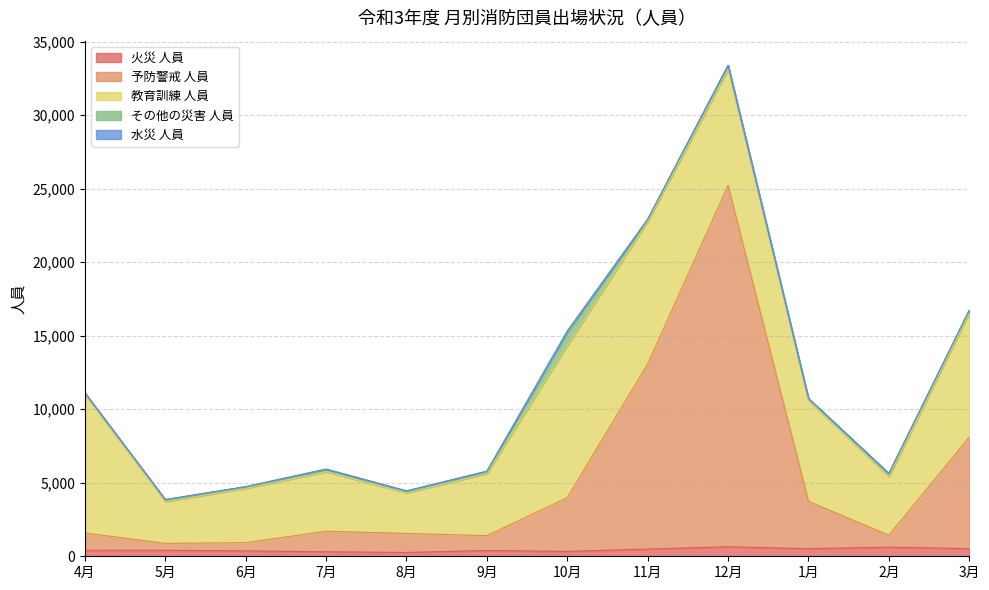

What is the value of the 予防警戒 人員 point at the 3rd from the left?

556